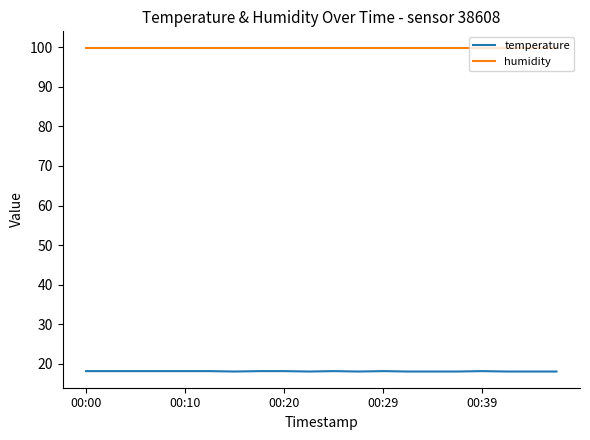

Which series has the widest spread of values?

temperature